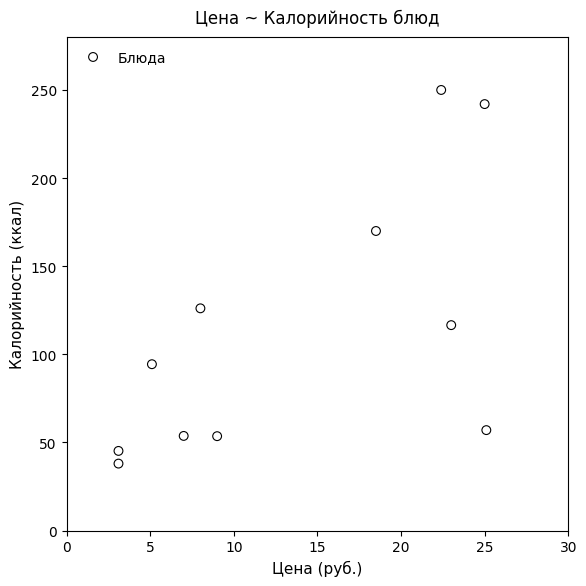

What is the range of X values (max minus min)?

22.0